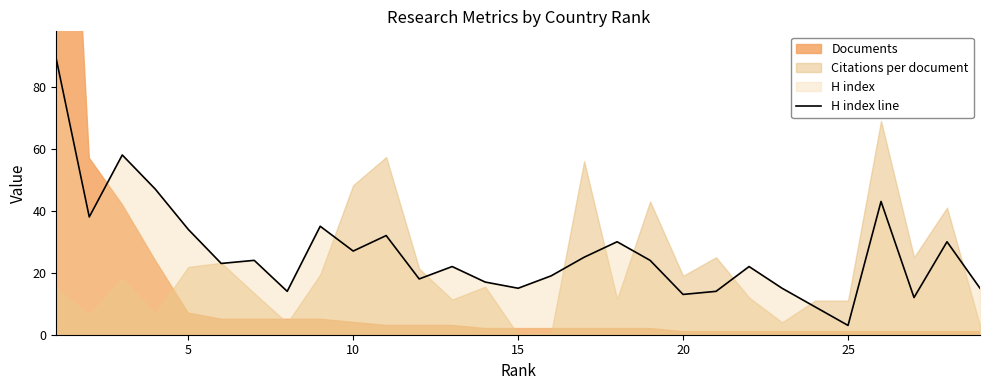

At which label does H index line reach its minimum?

25